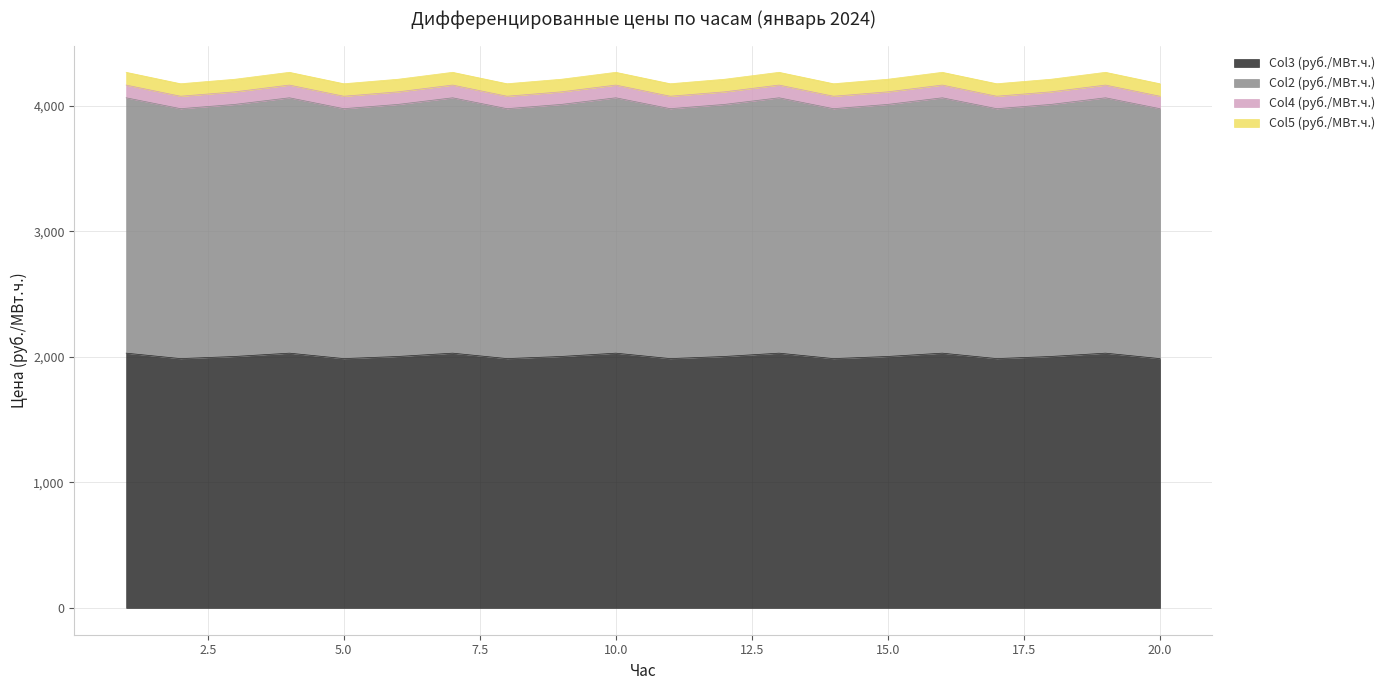

How many data points does each series have?

20